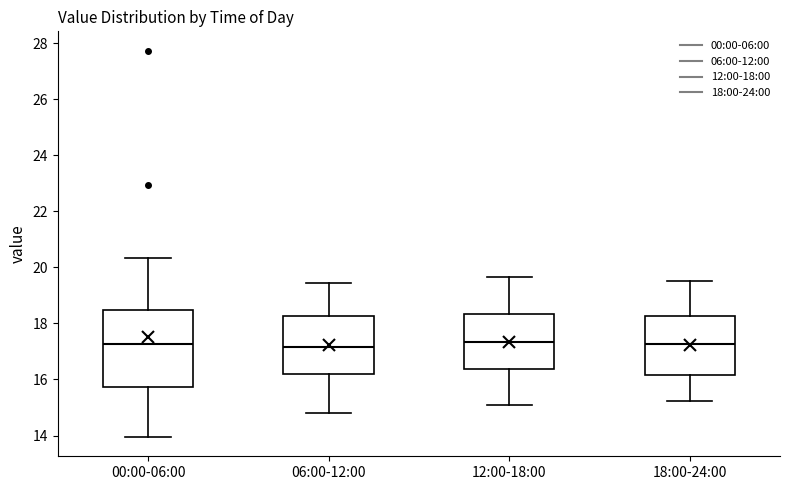

Where does the lower whisker of the box for 18:00-24:00 end on the y-axis? The values are not printed on the chart, so give them approximately, as read against the axis.

15.2